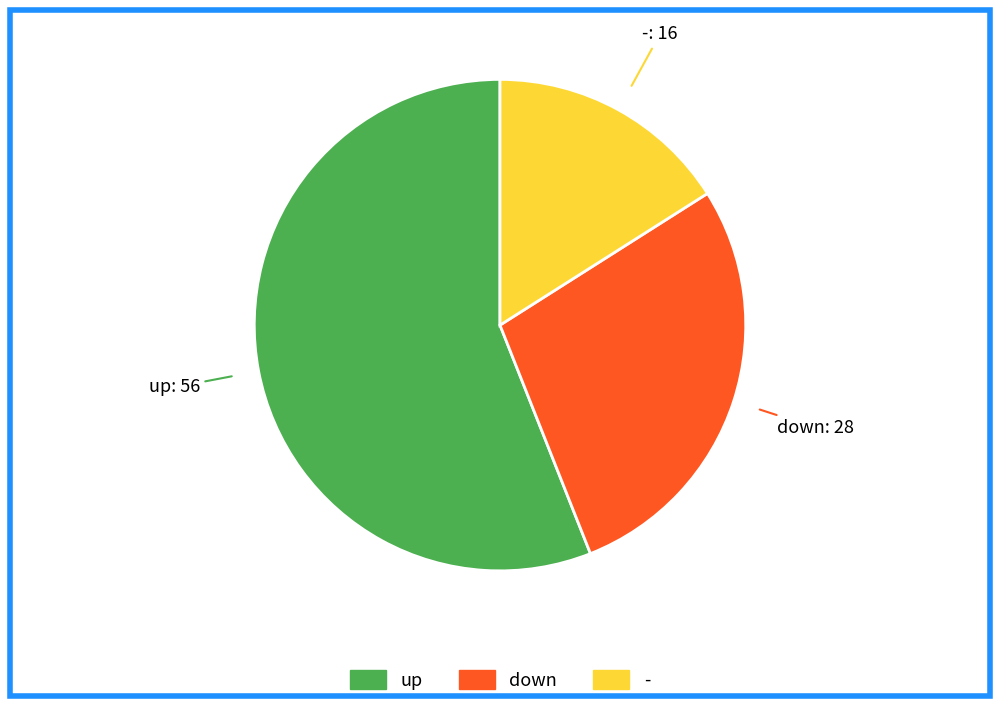

Between - and up, which is larger?

up